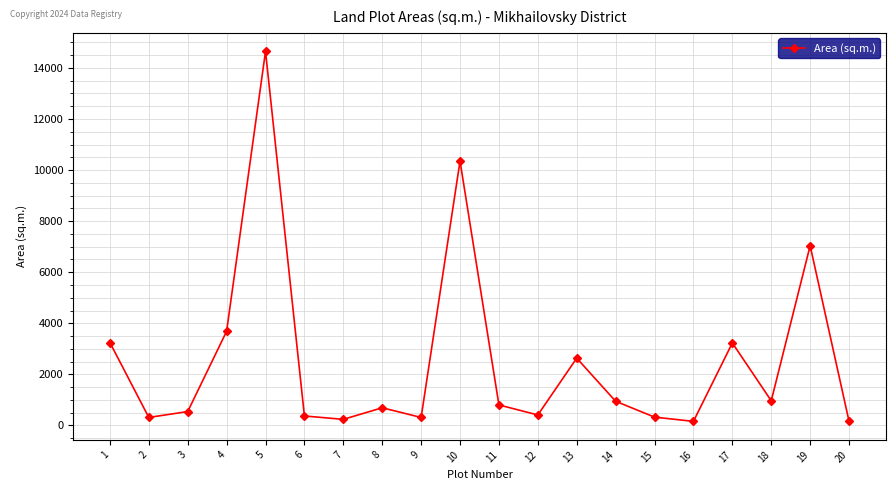

How many interior local peaks (higher than both neighbors) does the data have?

6